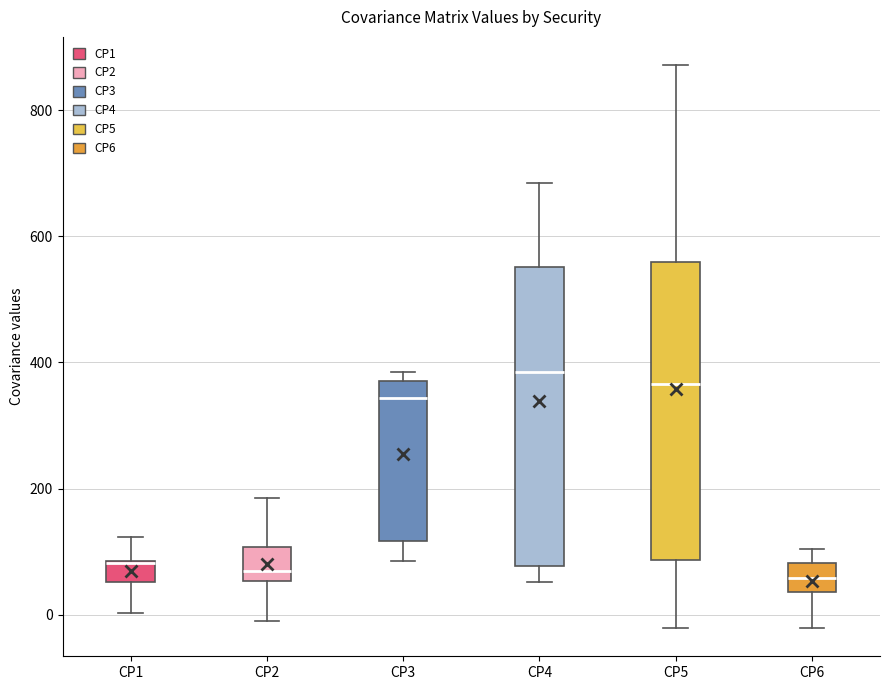

Where is the upper edge of the box for CP6 on the y-axis? The values are not printed on the chart, so give them approximately, as read against the axis.

80